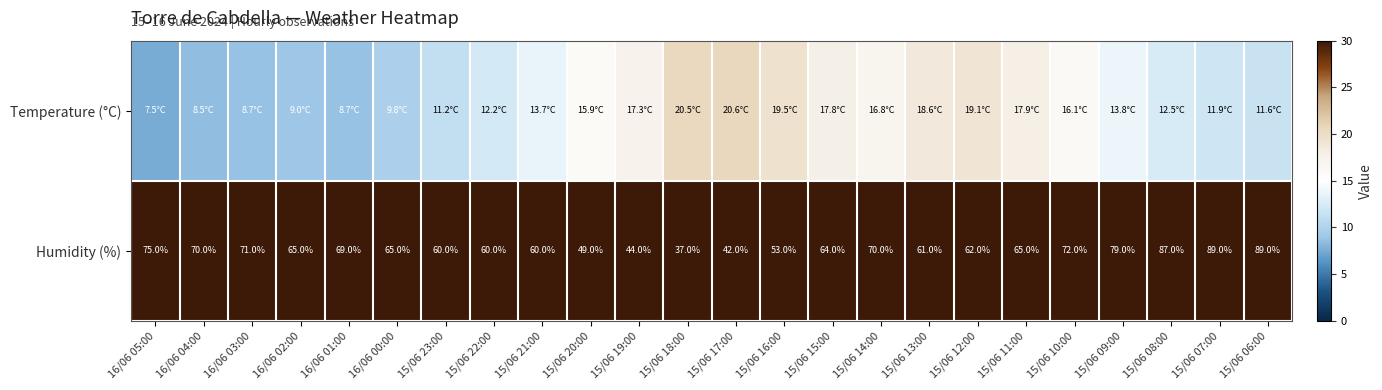

Is it true that Humidity (%) equals 79.0 at 15/06 09:00?

True